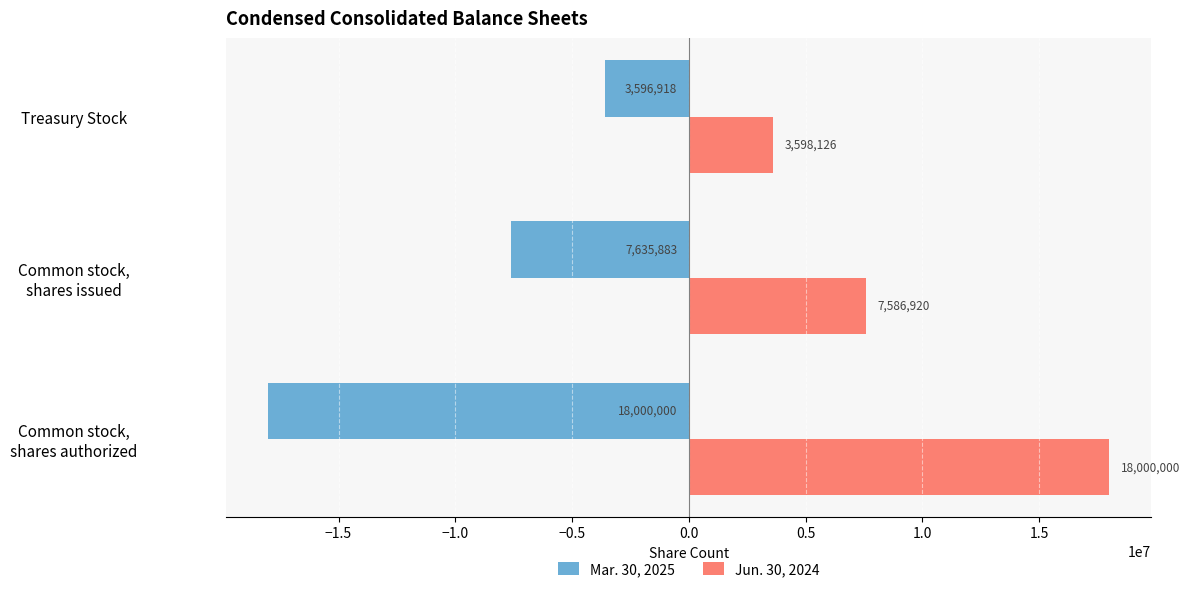

What is the maximum value for Mar. 30, 2025?

-3596918